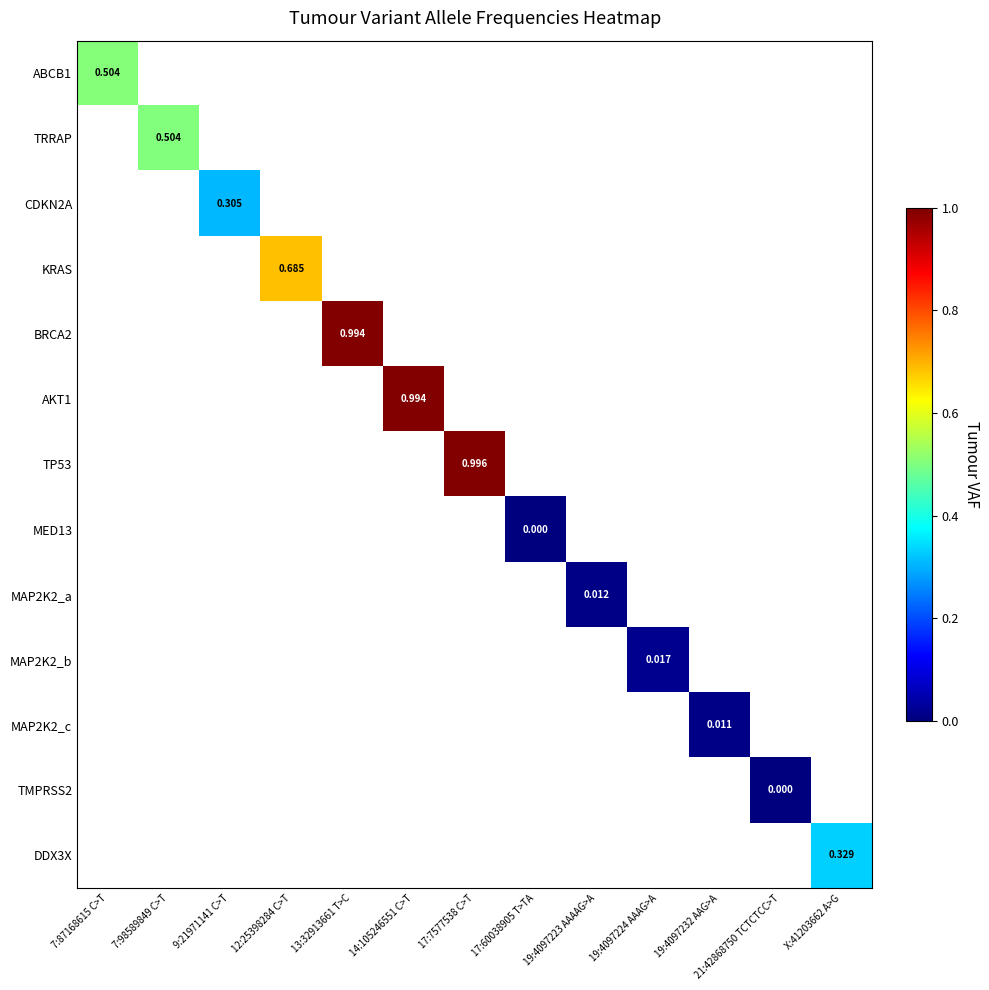

At 21:42868750 TCTCTCC>T, list the series in order from largest to smallest.

ABCB1, TRRAP, CDKN2A, KRAS, BRCA2, AKT1, TP53, MED13, MAP2K2_a, MAP2K2_b, MAP2K2_c, TMPRSS2, DDX3X